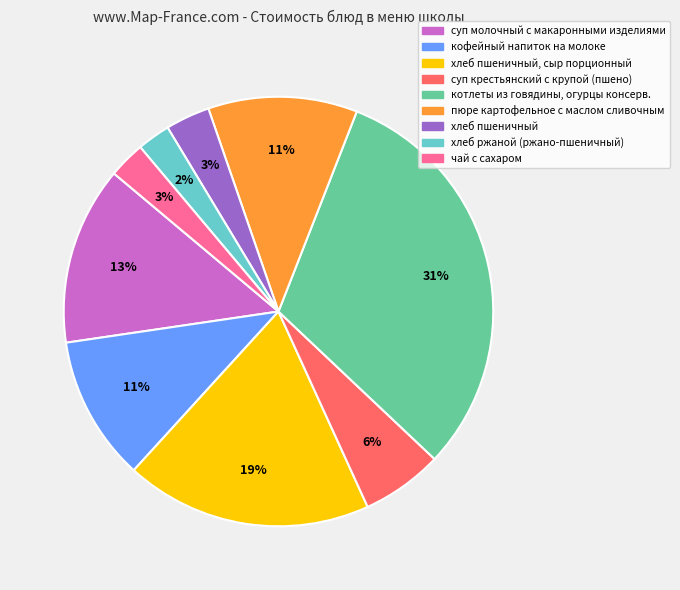

Is there any slice that represents more than half of the pie?

No